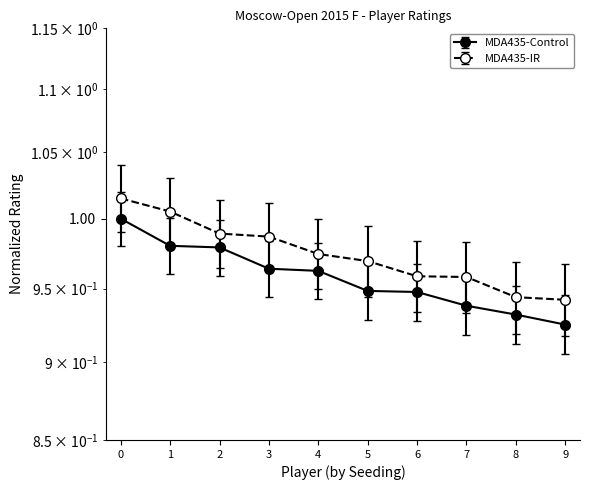

The chart shows a value of 1.4 at 6. True or false?

False